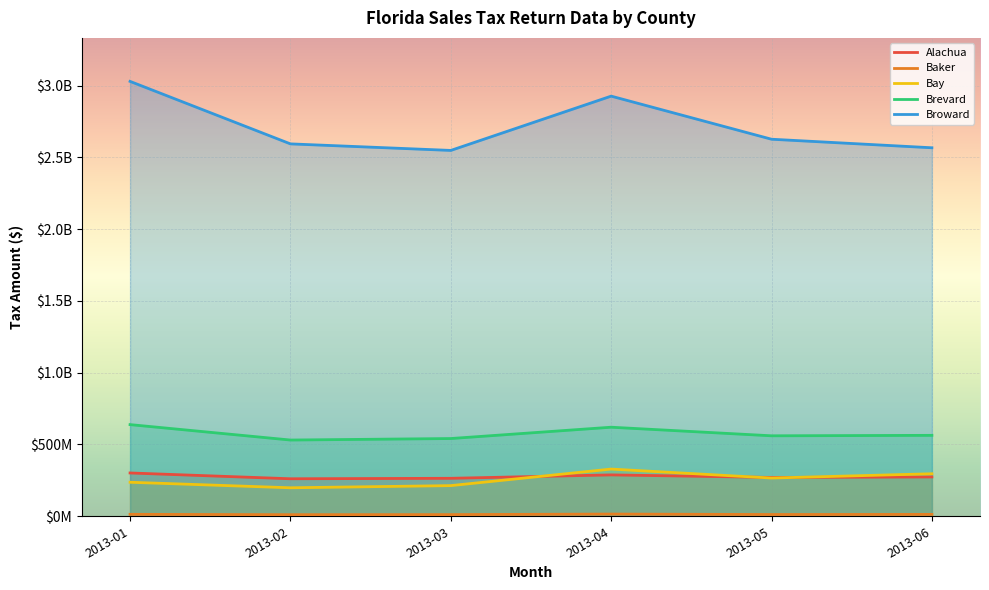

Between 2013-06 and 2013-01, which is larger?

2013-01